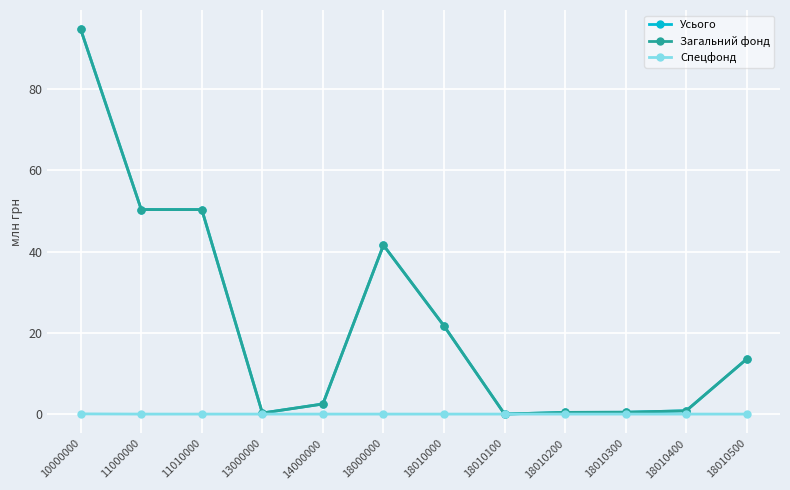

What is the highest value of the Загальний фонд series?

94.7